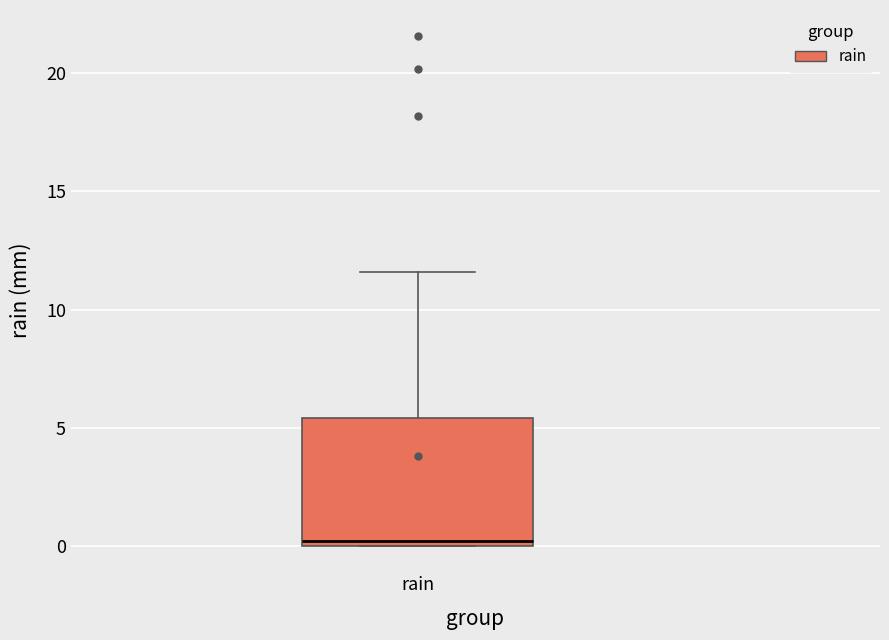

Read this box plot against the y-axis: the position of the median line, the range covered by the box, and the ends of both whiskers. The values are not printed on the chart, so give them approximately, as read against the axis.

median 0.0 (just above the box's lower edge), box 0.0 to 5.5, whiskers 0.0 to 11.5